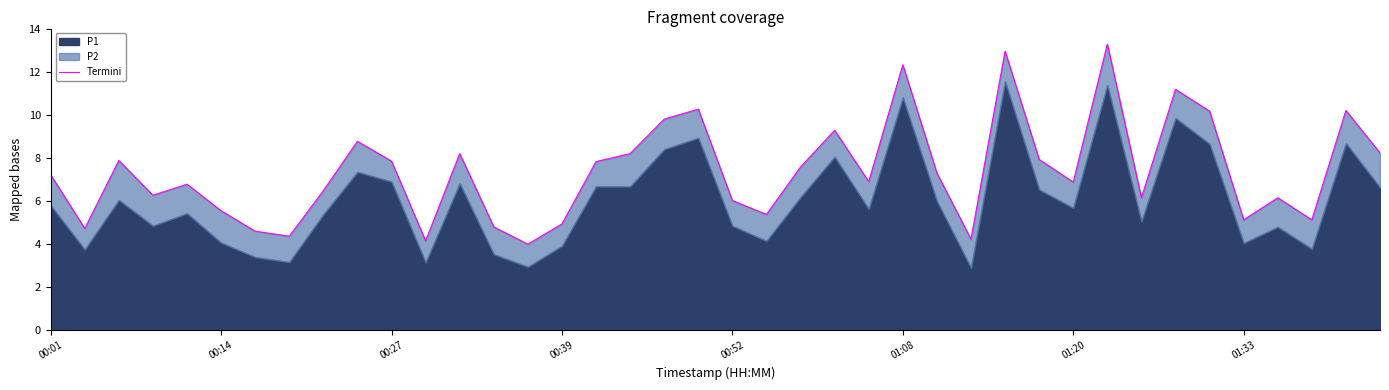

What position from the left is 01:33?

8